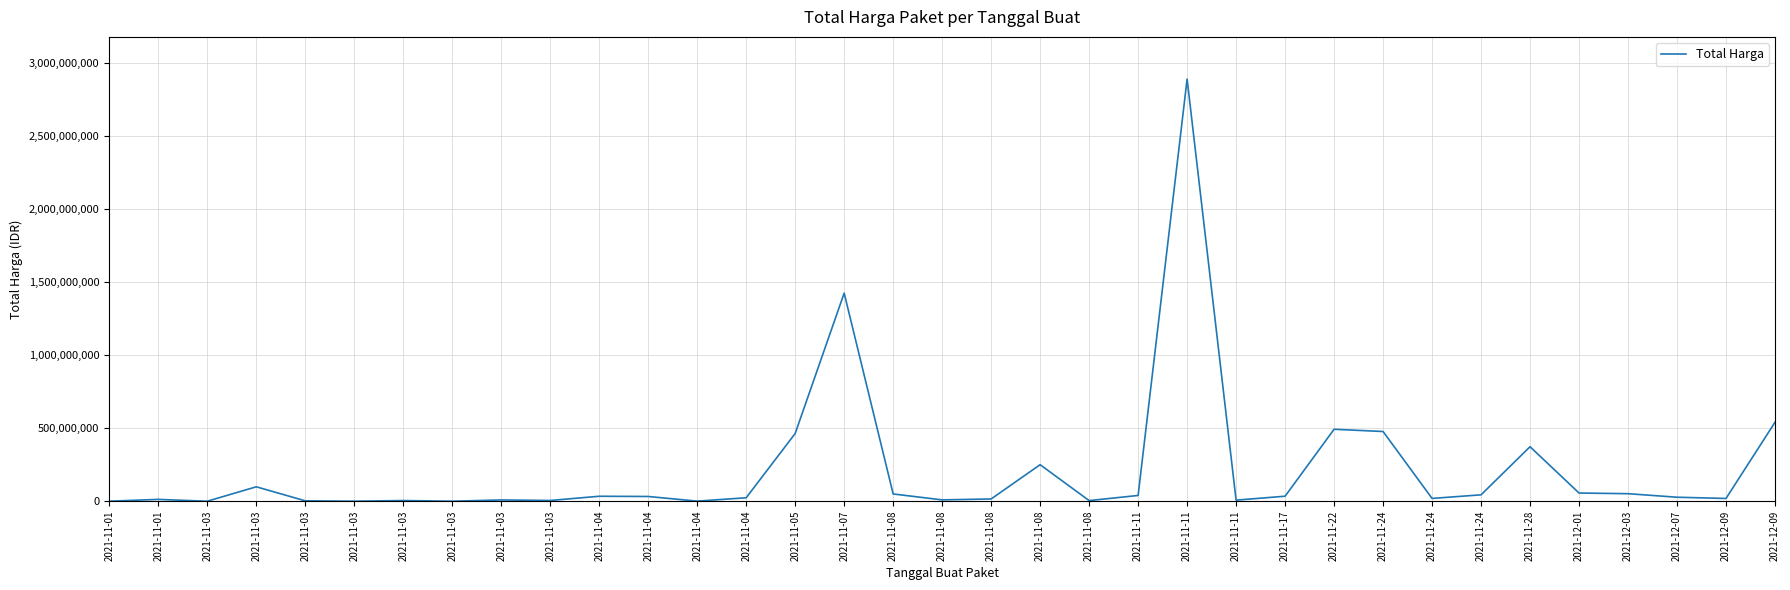

What is the average value?

214814202